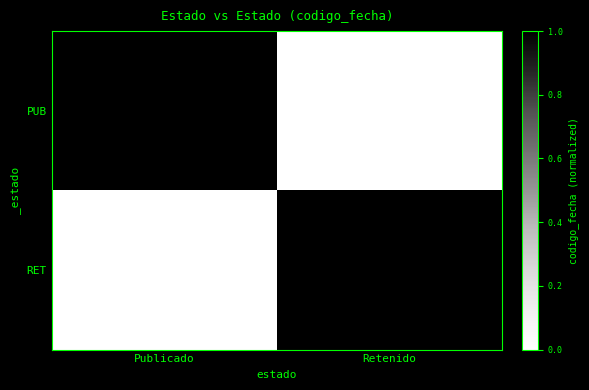

True or false: PUB has a value of 3008417761 at Publicado.

False